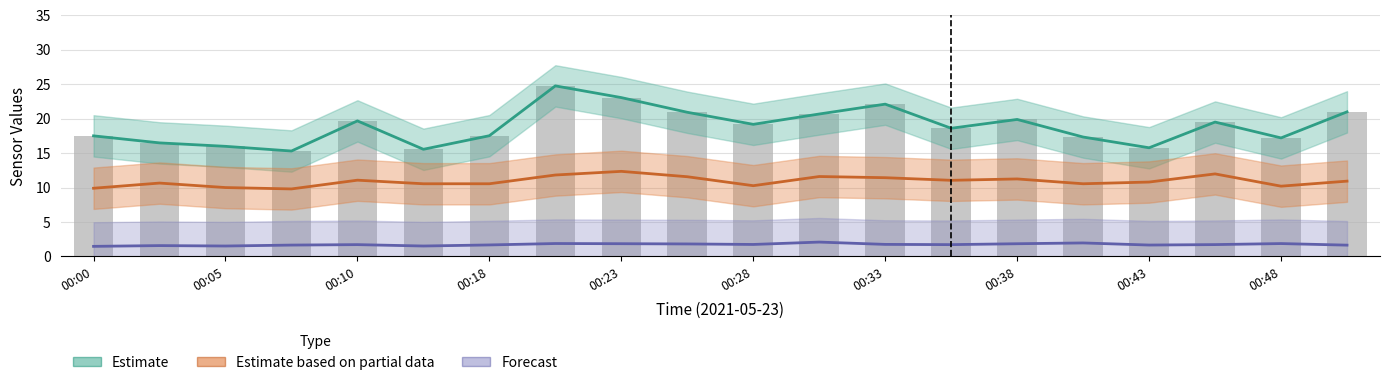

How many data points in Estimate based on partial data (SDS_P2) are above 10?

17